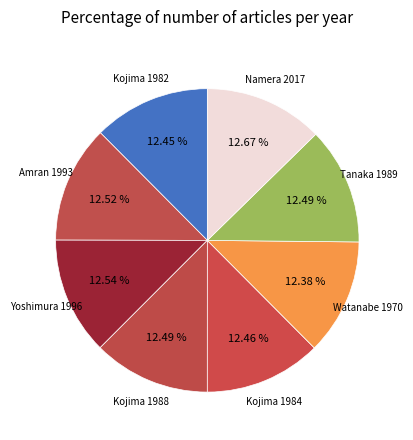

Does any single category account for the majority?

No